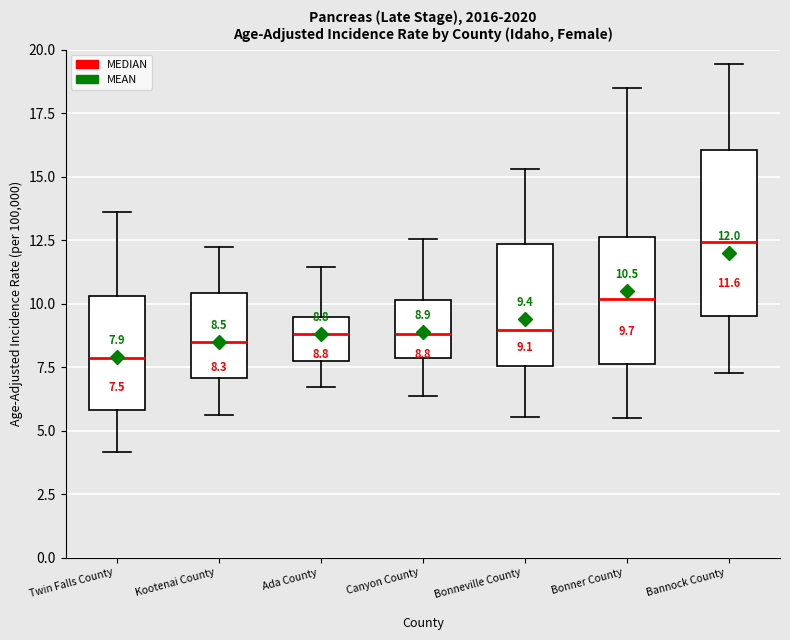

Which box is the tallest, from its lower edge to its upper edge?

Bannock County